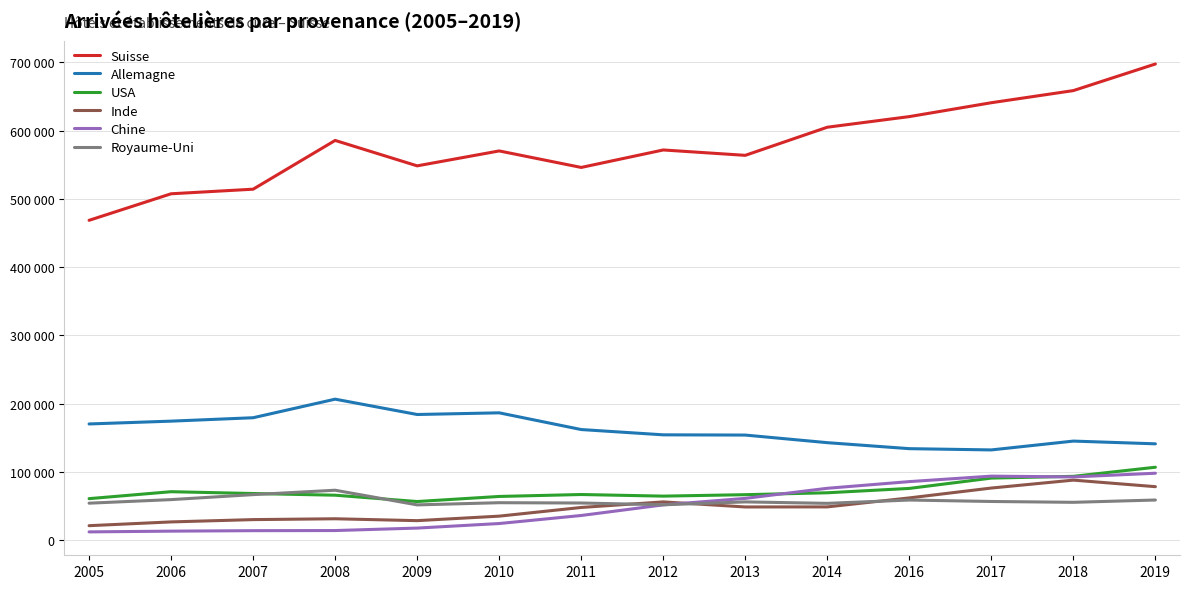

True or false: USA and Chine intersect in this chart.

True